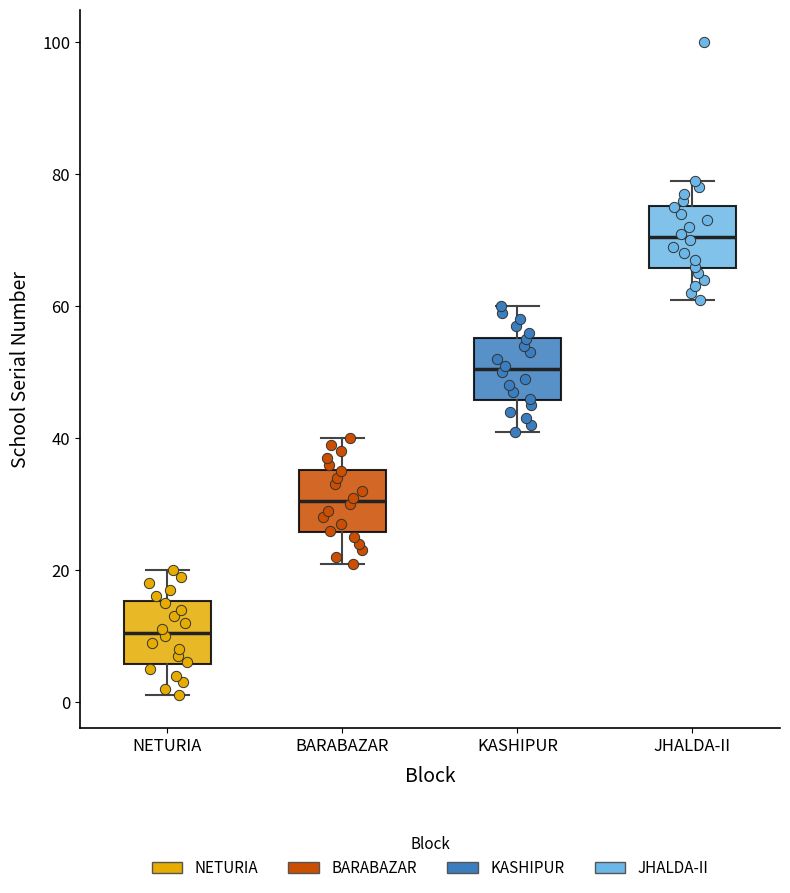

Reading left to right, transcribe this box plot: for each box, give where its median line is, the range the box spans, and where its two whiskers end, as read against the y-axis. The values are not printed on the chart, so give them approximately, as read against the axis.

NETURIA: median 10, box 6 to 16, whiskers 2 to 20
BARABAZAR: median 30, box 26 to 36, whiskers 22 to 40
KASHIPUR: median 50, box 46 to 56, whiskers 42 to 60
JHALDA-II: median 70, box 66 to 76, whiskers 62 to 80